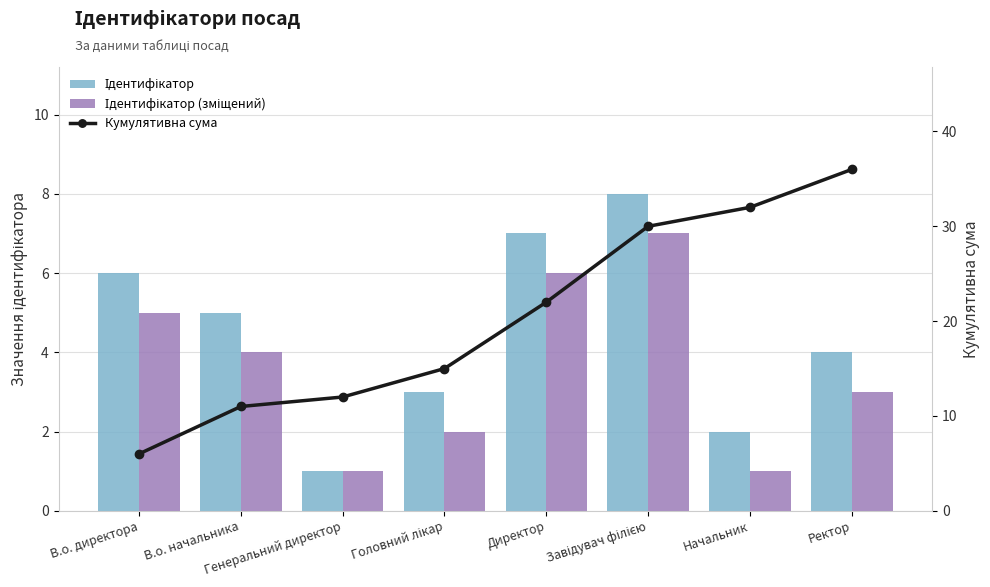

What position from the left is Директор?

5